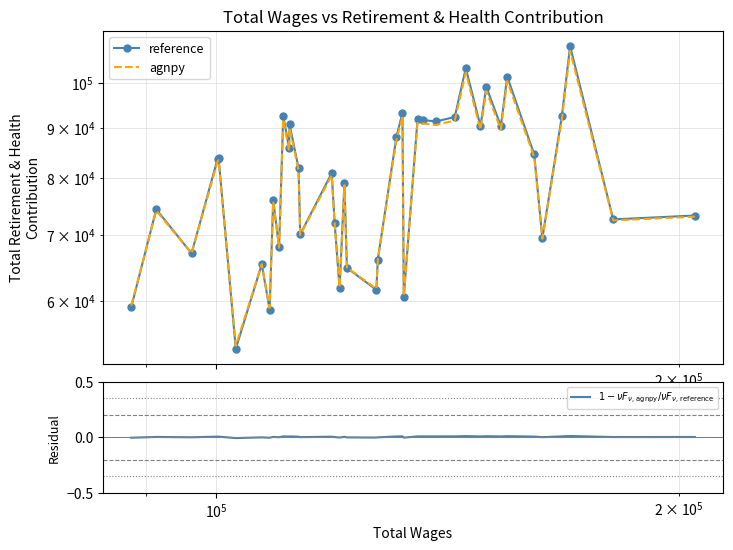

Rank the series by their maximum value, from lowest to highest.

$1 - \nu F_{\nu,\,\mathrm{agnpy}} / \nu F_{\nu,\,\mathrm{reference}}$, agnpy, reference